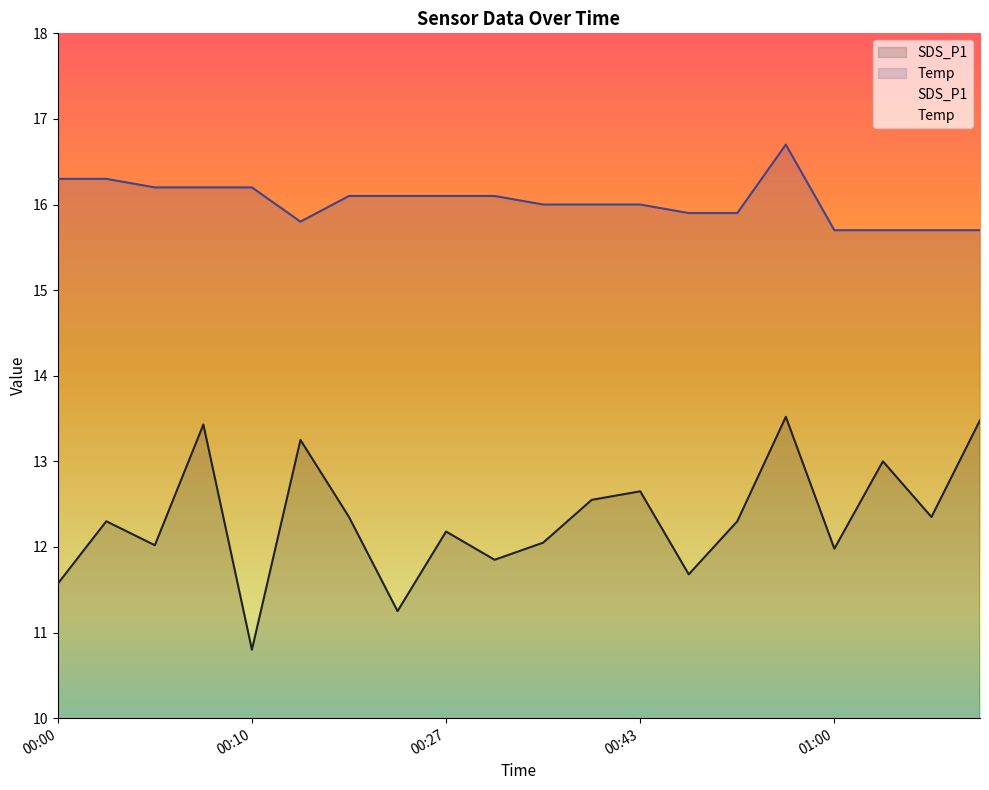

What position from the right is 00:52?

6